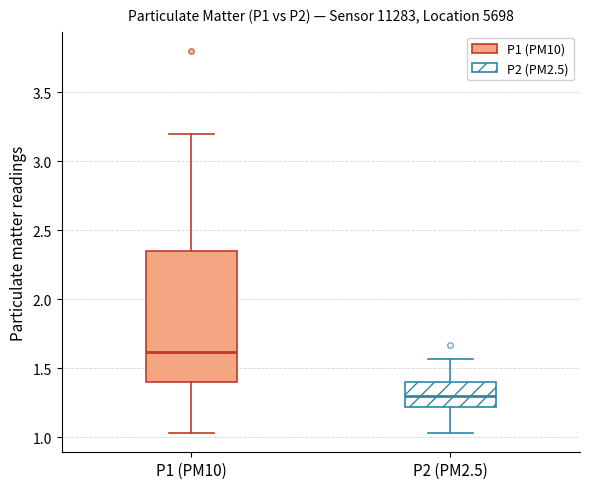

Comparing the boxes themselves (not the whiskers), which one is the tallest?

P1 (PM10)